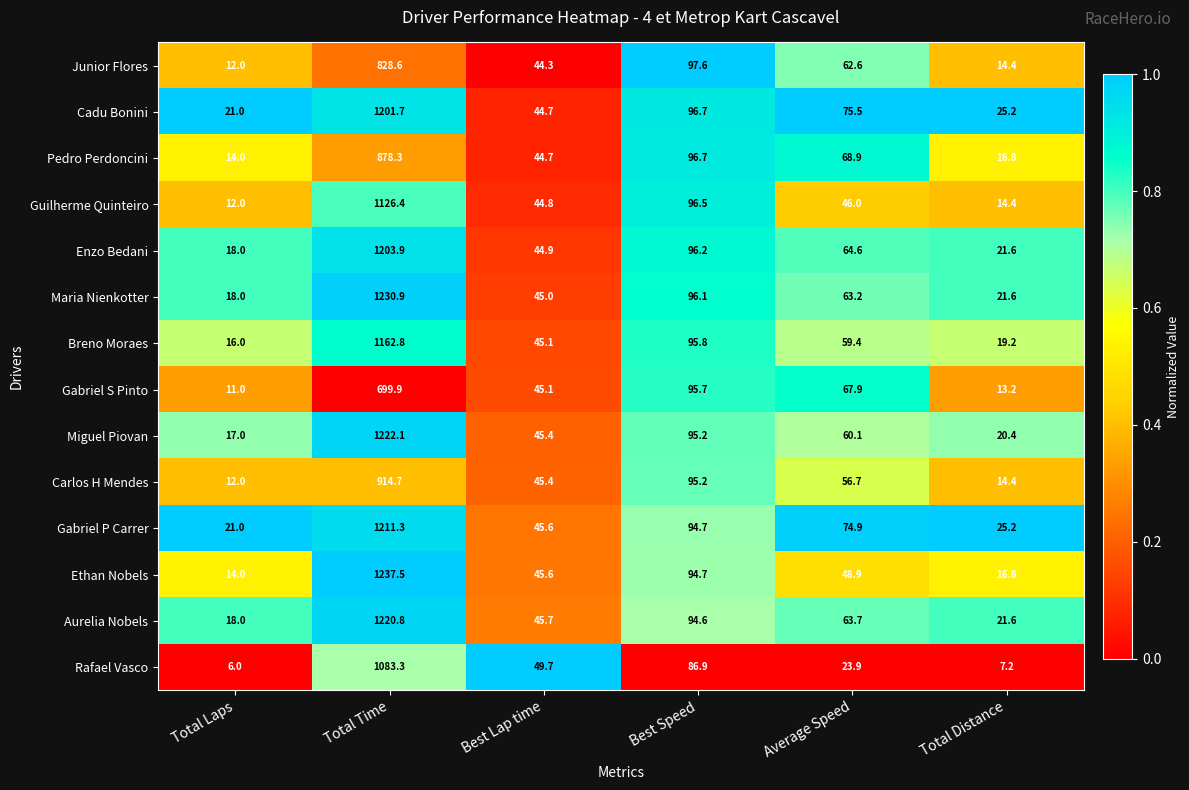

Count the number of categories in the chart.

6